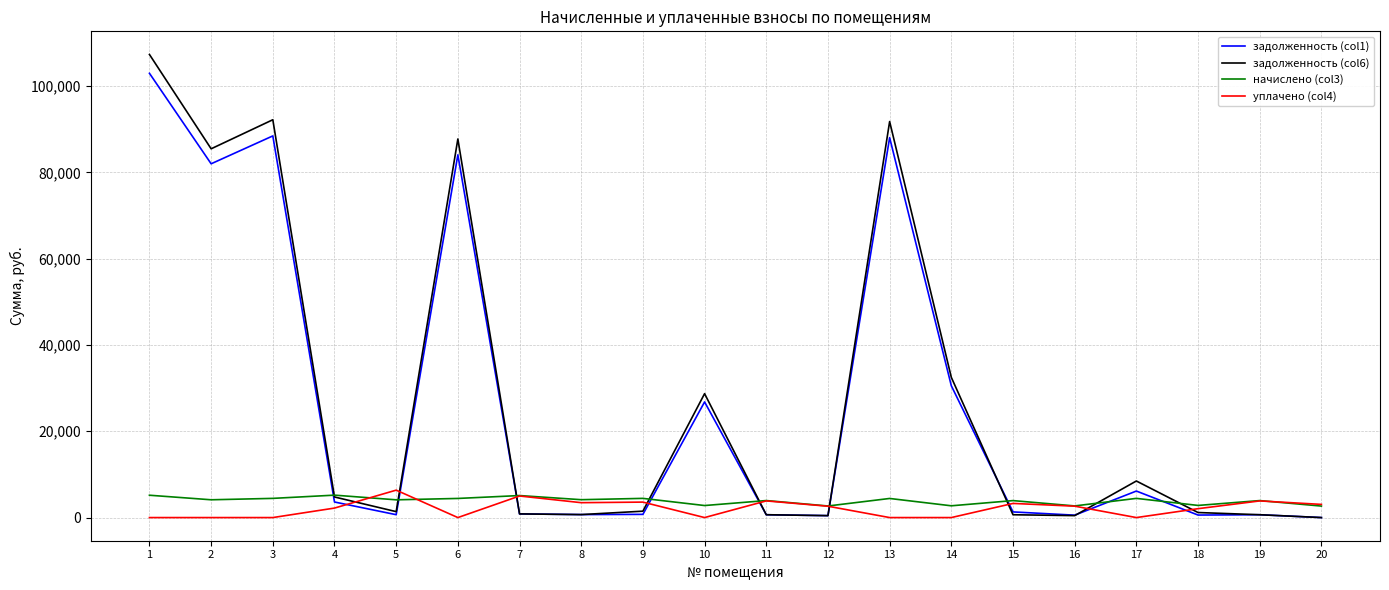

Where do задолженность (col6) and уплачено (col4) first cross each other?

4 and 5